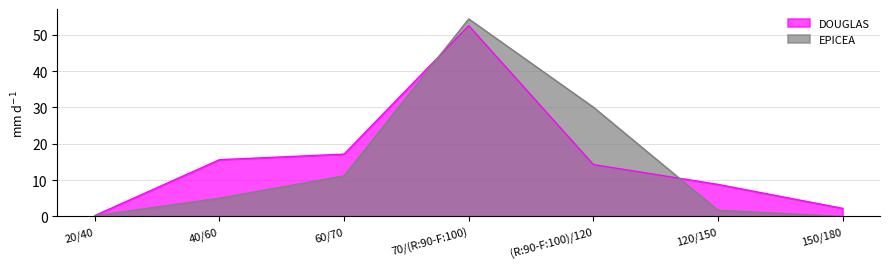

What is the maximum value shown in the chart?

54.4